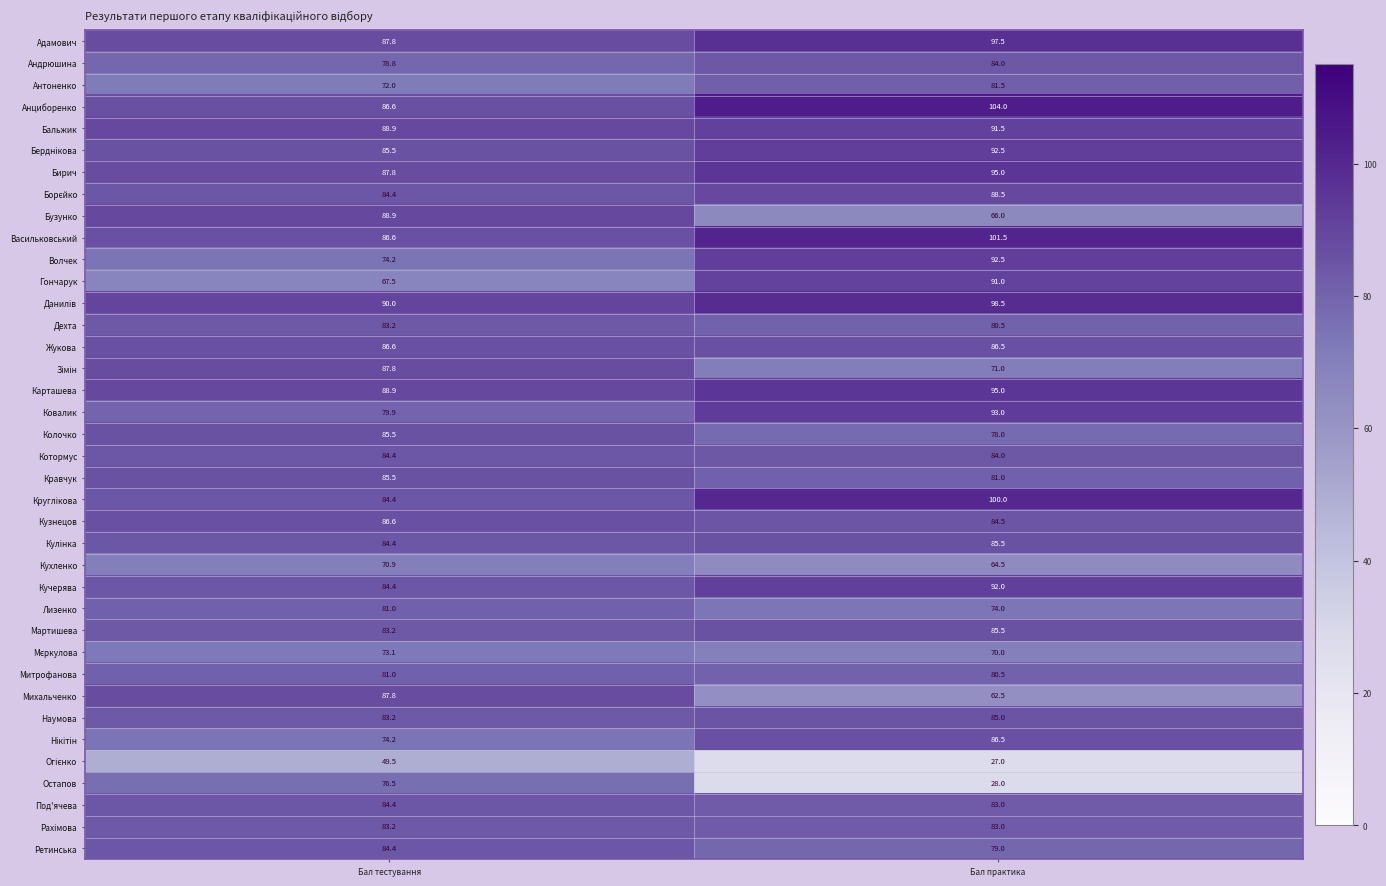

At which category is the sum across all series the highest?

Бал практика